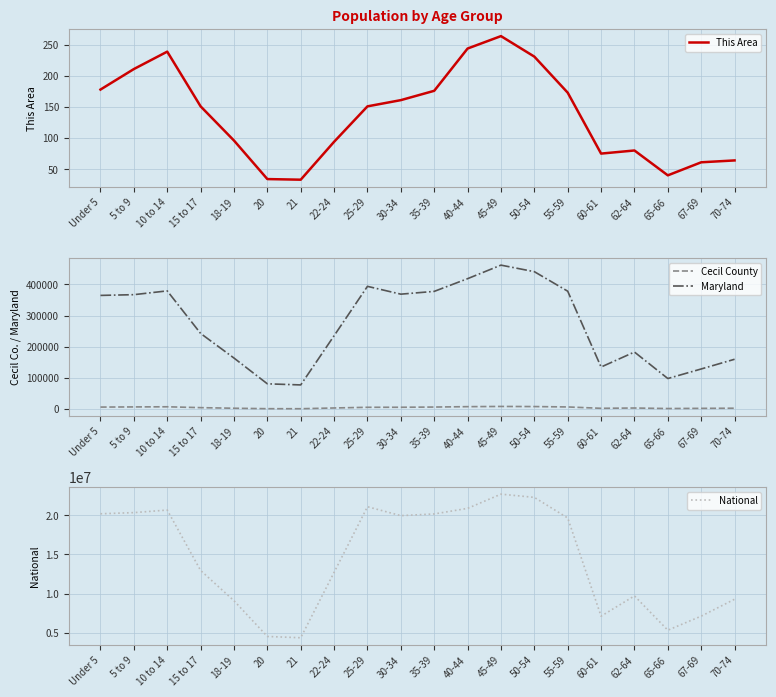

Reading left to right, extract all data points from this chart.

This Area: 178	211	239	151	96	34	33	94	151	161	176	244	264	231	173	75	80	40	61	64
Cecil County: 6424	6927	7380	4624	2695	1261	1160	3552	5748	5858	6531	7779	8450	8083	6847	2491	3423	1764	2349	2776
Maryland: 364488	366868	379029	242579	163662	81013	77465	235220	393548	368494	377409	418163	461585	440619	377989	134879	182900	97978	128618	159761
National: 20201362	20348657	20677194	12954254	9086089	4519129	4354294	12712576	21101849	19962099	20179642	20890964	22708591	22298125	19664805	7113727	9704197	5319902	7115361	9278166